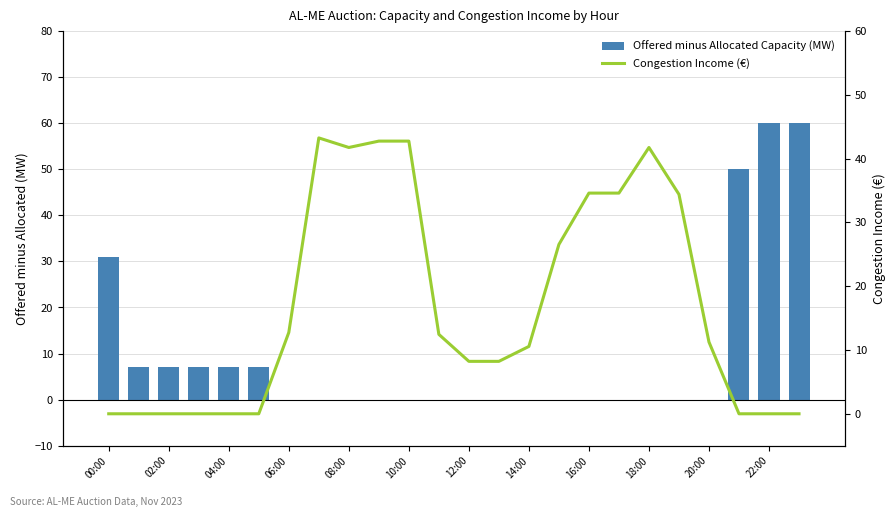

What is the maximum value shown in the chart?

60.0